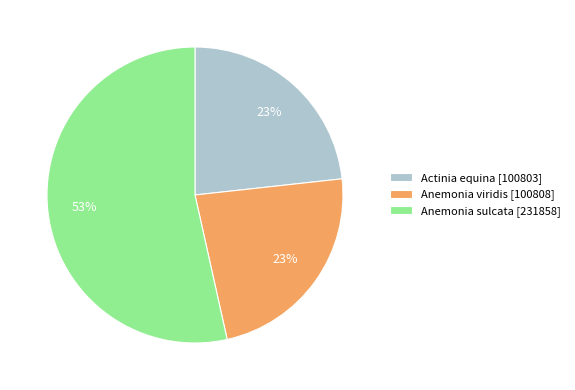

Does Anemonia viridis account for over 50% of the chart?

No